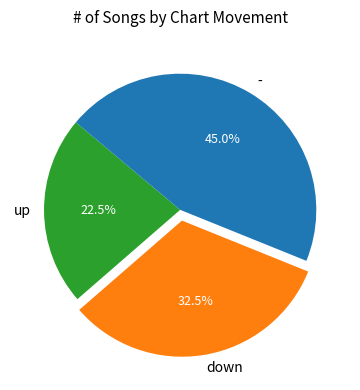

Approximately how many times larger is the value at up compared to down?

0.7